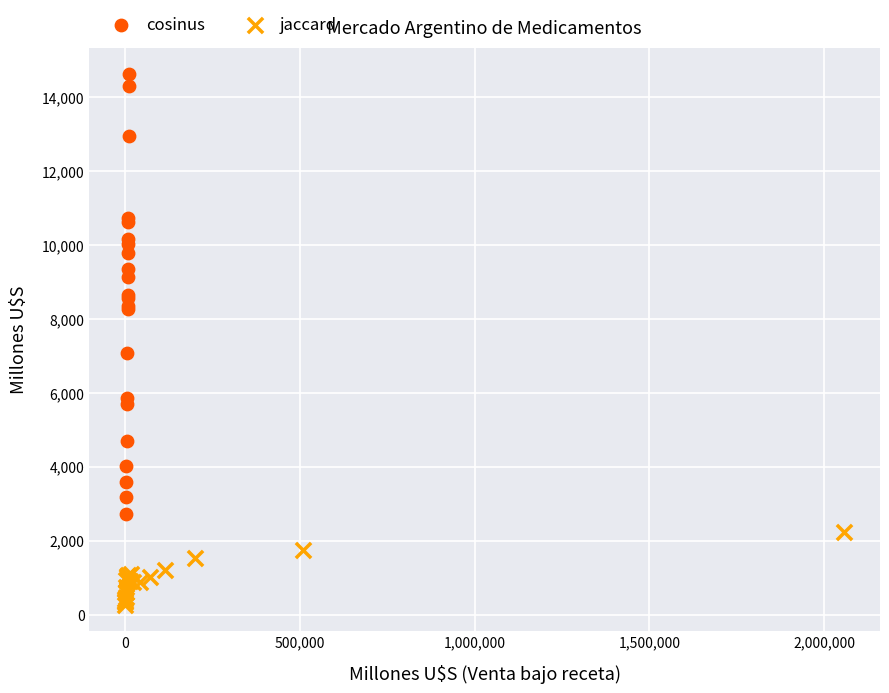

What are all the series names shown in the legend?

cosinus, jaccard